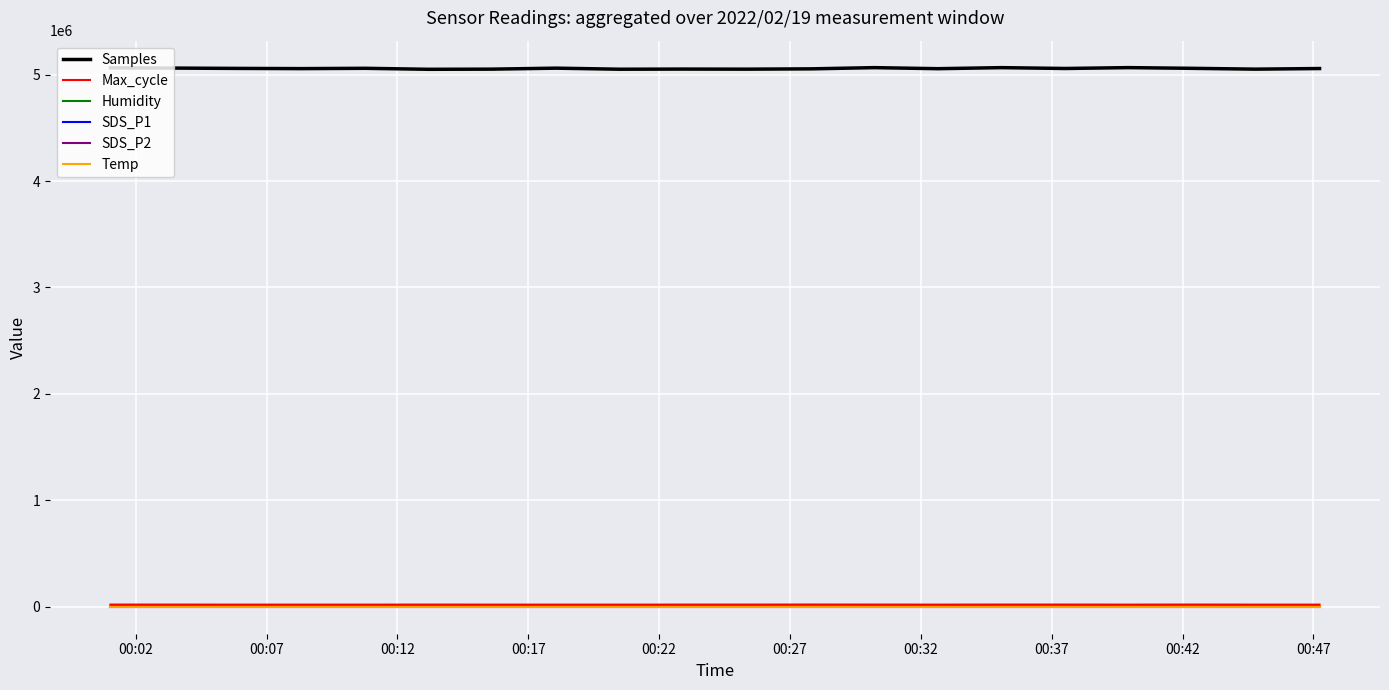

Which series has the largest total across all categories?

Samples